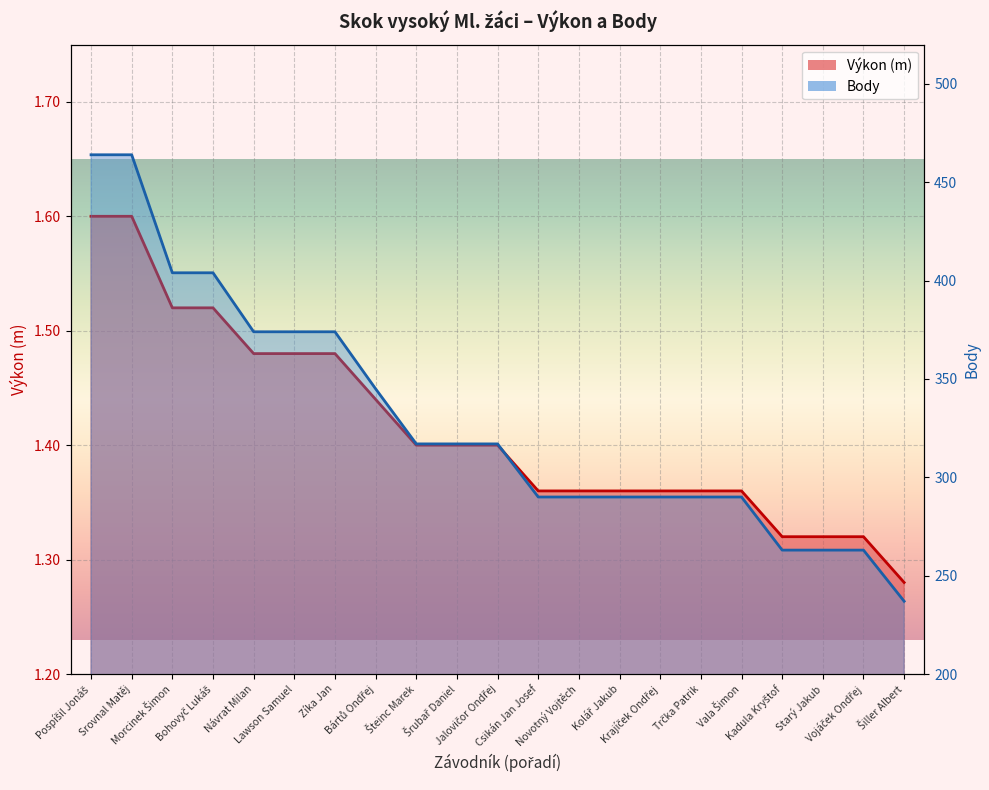

Which series changed the most between Návrat Milan and Jalovičor Ondřej?

Body